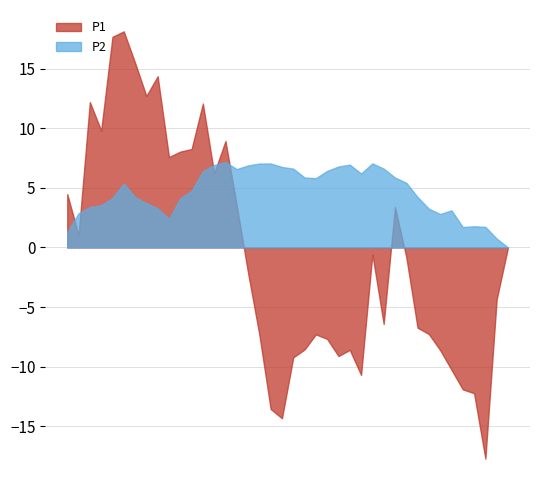

List the series in order of their overall mean, highest first.

P2, P1